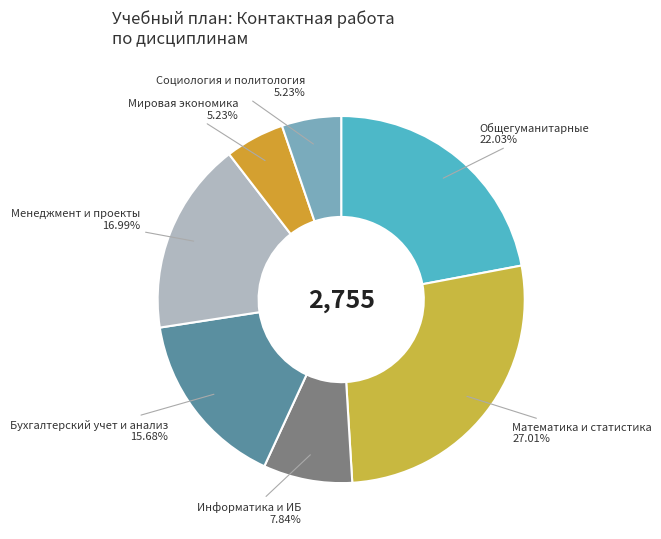

How many slices are in this pie chart?

7